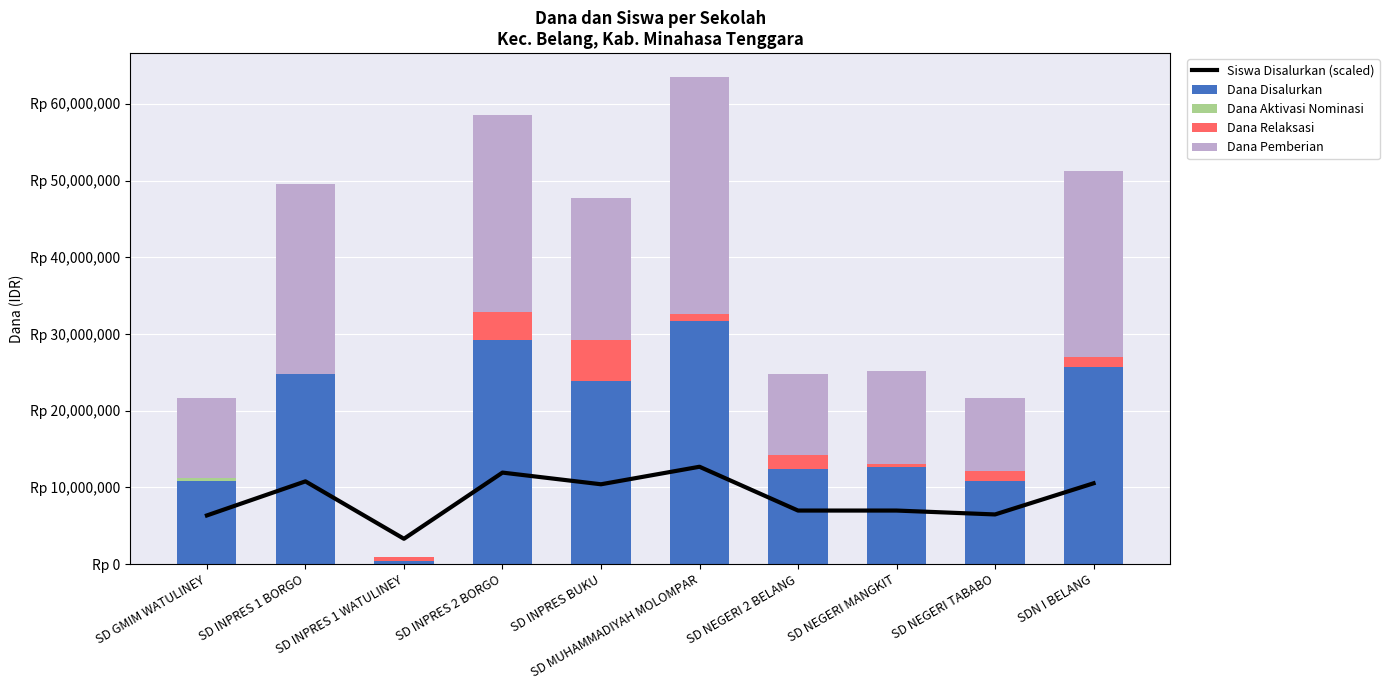

What is the label of the 7th bar from the left?

SD NEGERI 2 BELANG